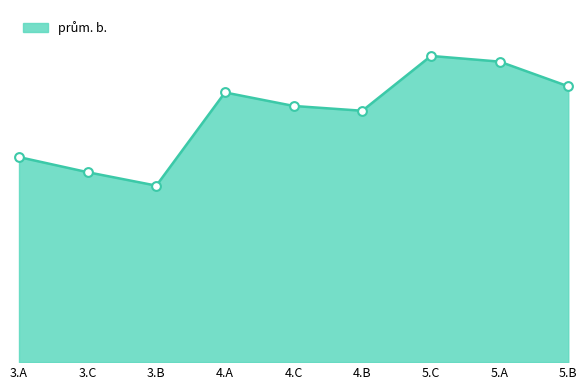

Which has a higher value, 4.C or 5.C?

5.C